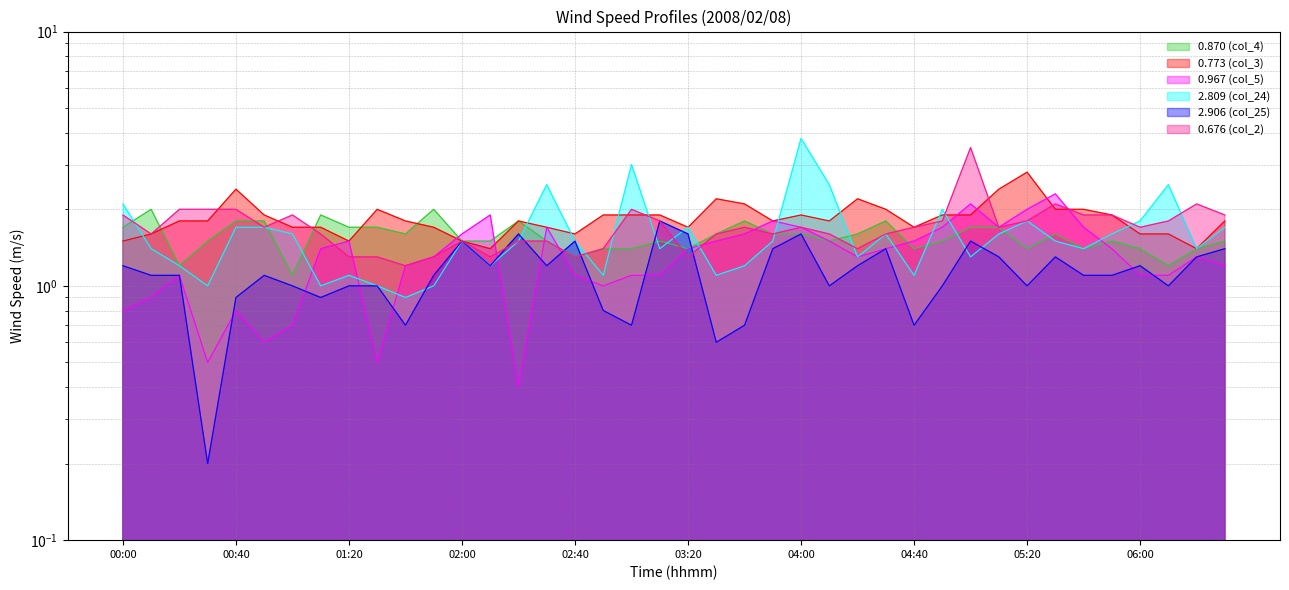

Between which two adjacent categories do 0.773 (col_3) and 0.967 (col_5) first intersect?

01:50 and 02:00